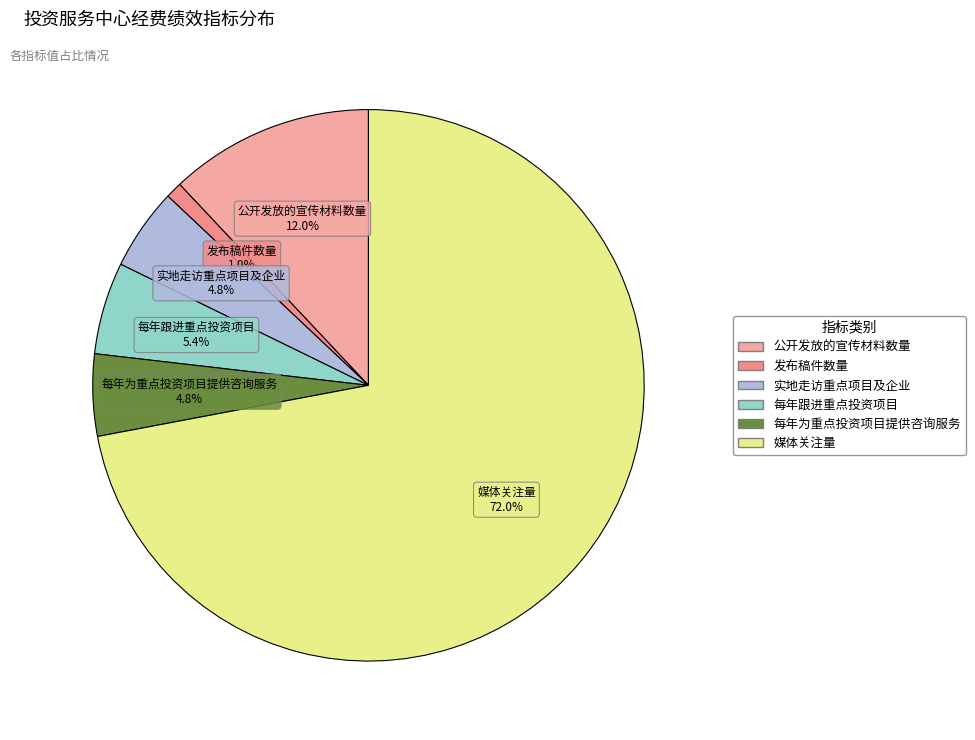

Is there any slice that represents more than half of the pie?

Yes